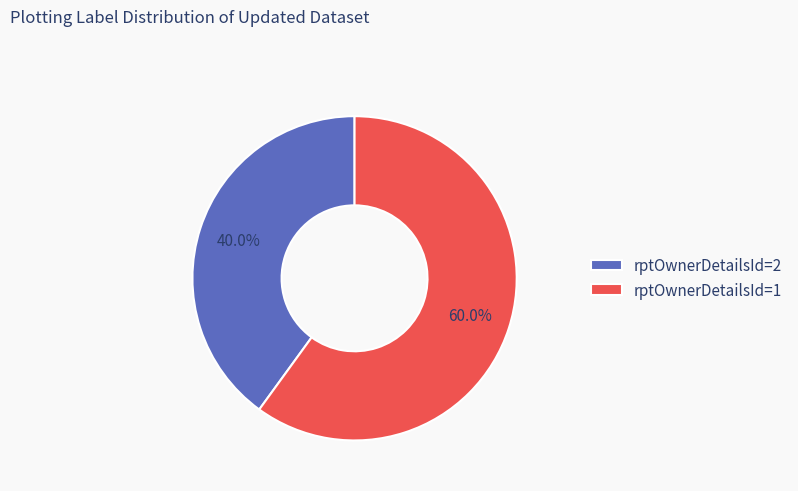

To the nearest percent, what is the difference between the largest and smallest slice percentages?

20%